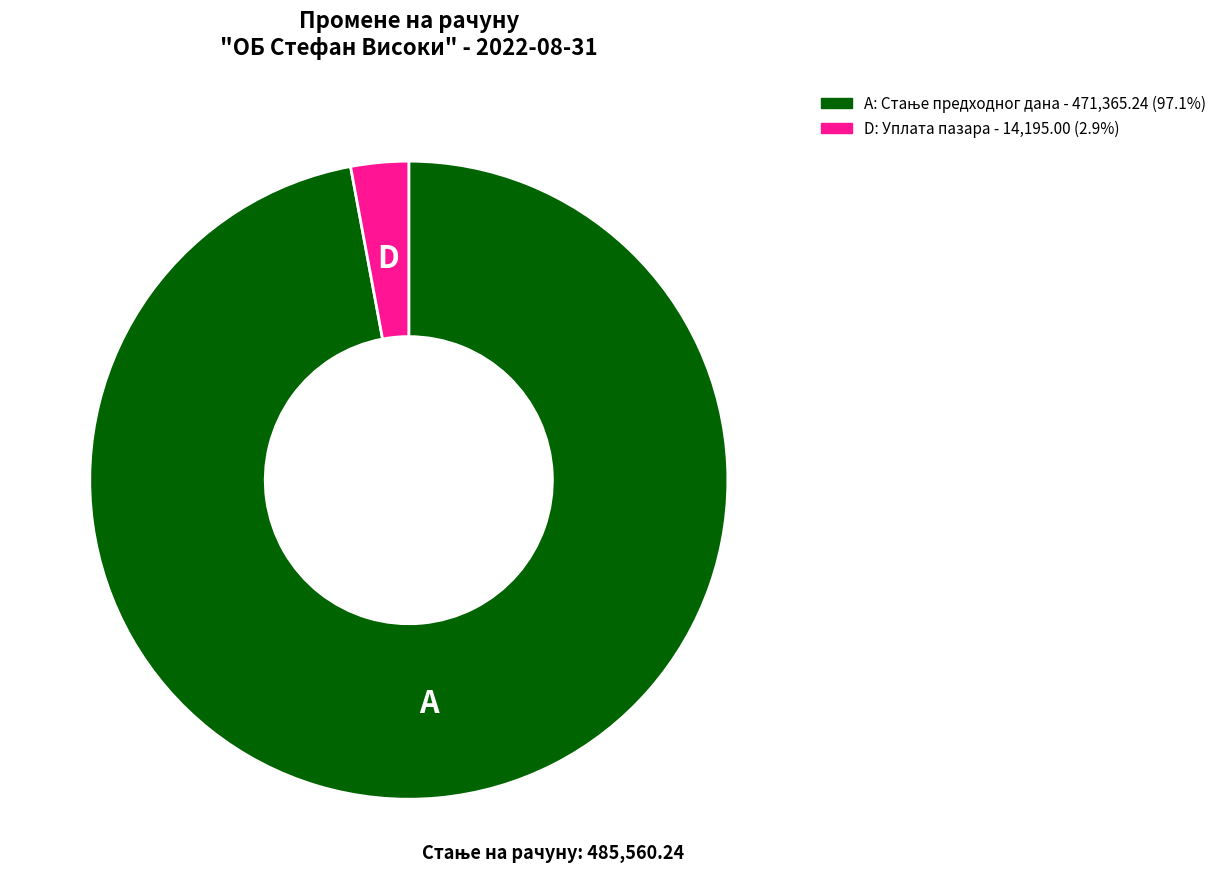

Is there a majority slice in this chart?

Yes